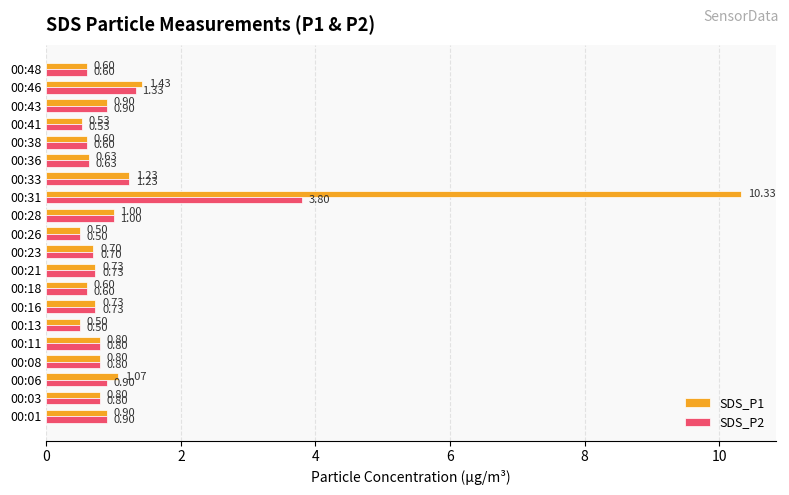

Which series changed the most between 00:06 and 00:16?

SDS_P1